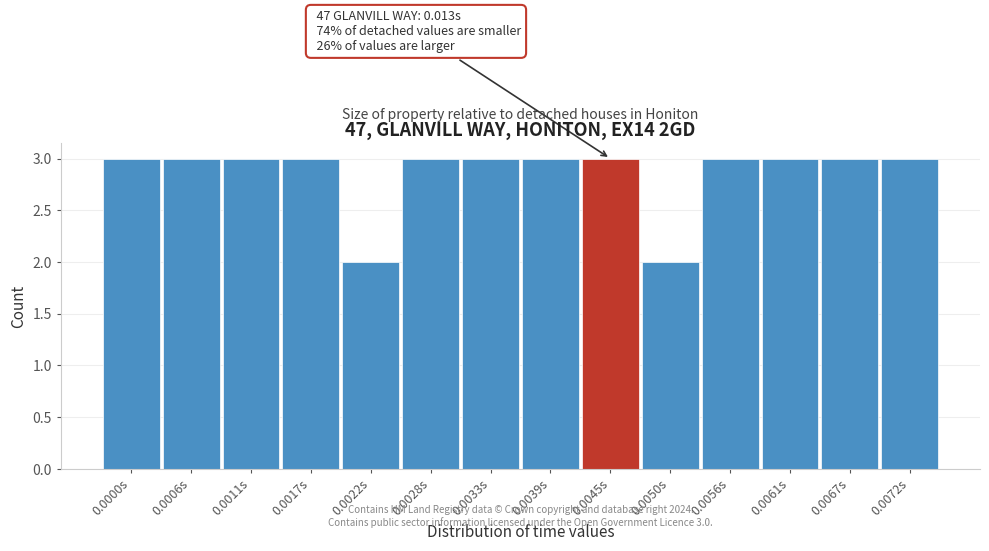

Reading right to left, list all the values displayed in this chart.

0.0072s=3	0.0067s=3	0.0061s=3	0.0056s=3	0.0050s=2	0.0045s=3	0.0039s=3	0.0033s=3	0.0028s=3	0.0022s=2	0.0017s=3	0.0011s=3	0.0006s=3	0.0000s=3